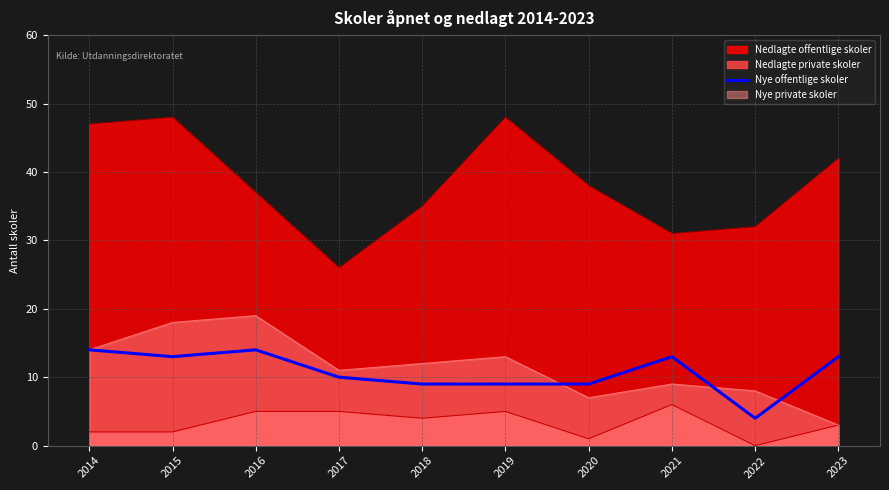

What is the difference between the maximum and minimum values?

10